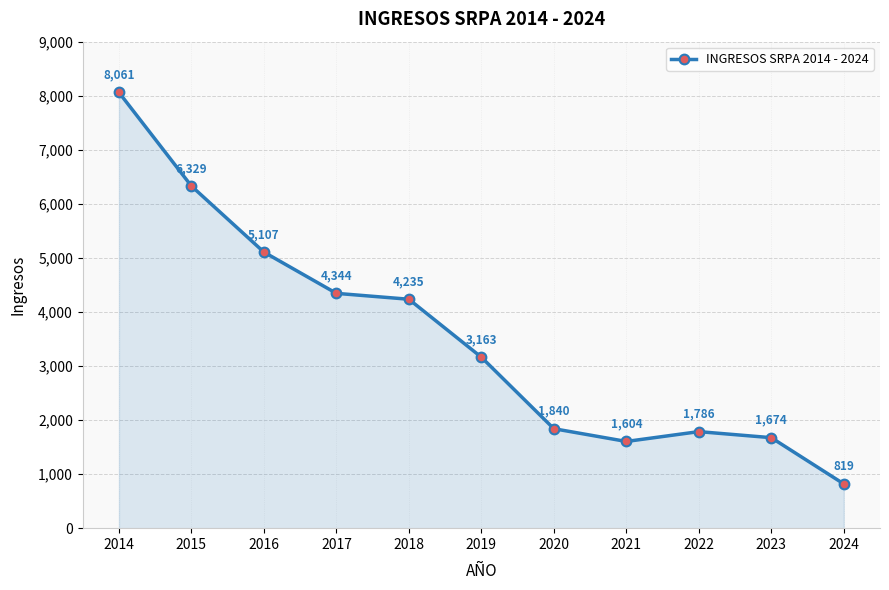

What is the difference between the maximum and minimum values?

7242